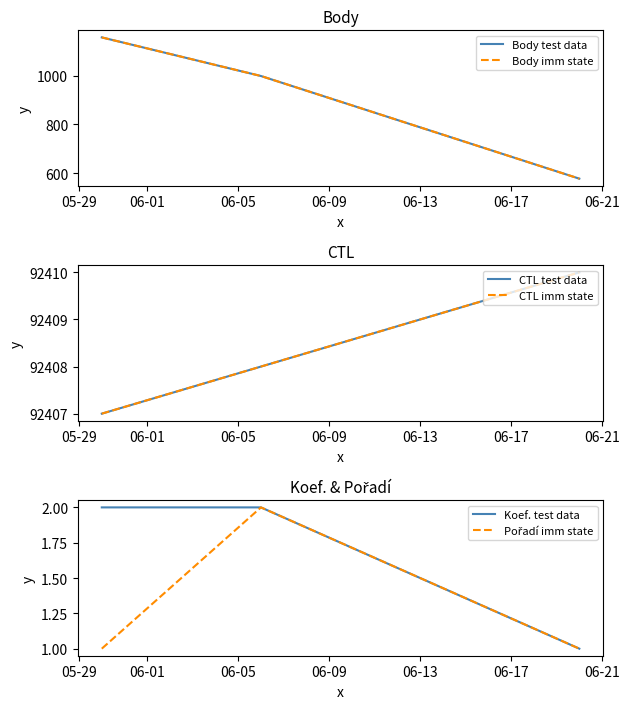

Which series changed the most between 05-29 and 06-01?

Body test data